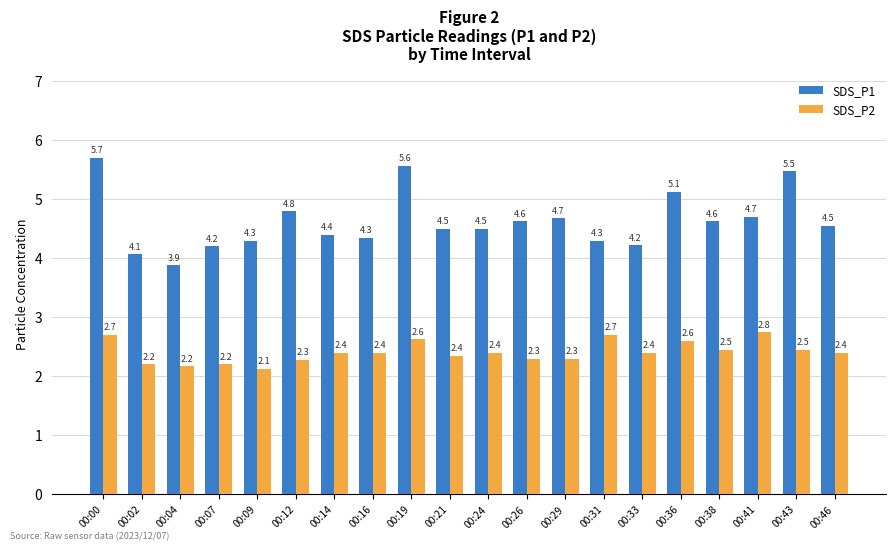

At how many categories does at least one series exceed 2?

20